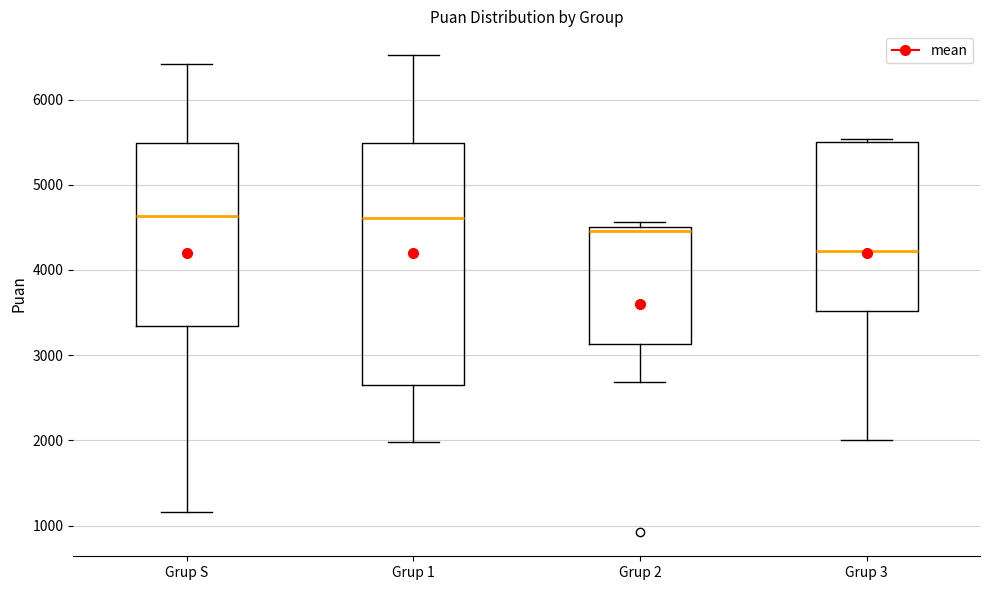

Where is the lower edge of the box for Grup 3 on the y-axis? The values are not printed on the chart, so give them approximately, as read against the axis.

3500